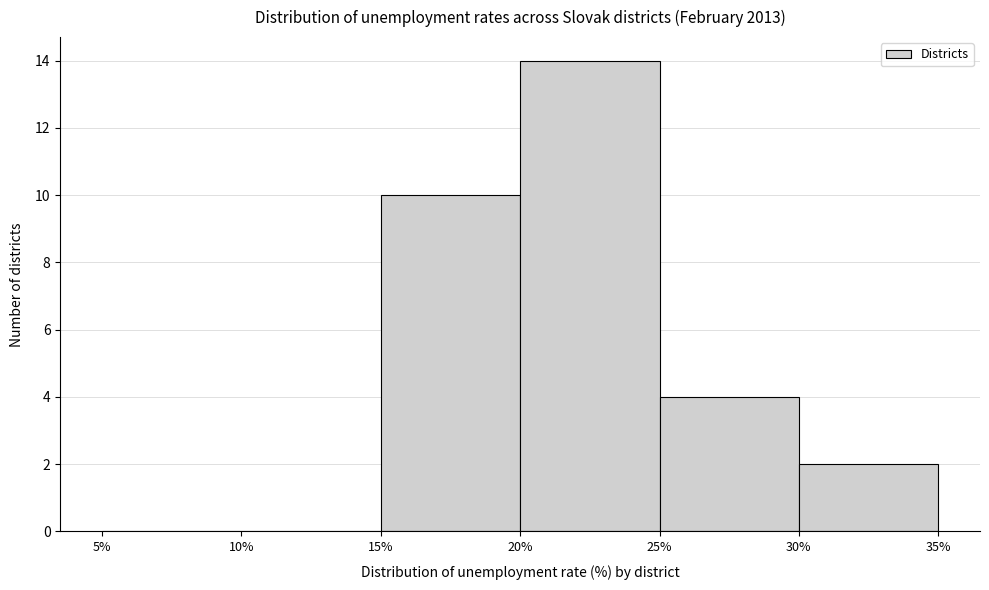

How tall is the bar that spans 20% to 25% on the x-axis? The values are not printed on the chart, so give them approximately, as read against the axis.

14